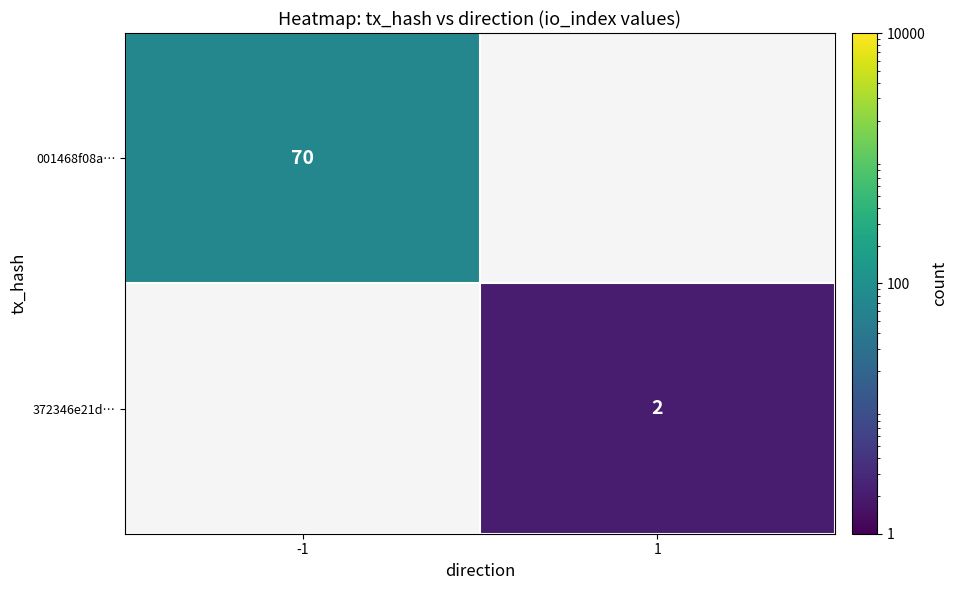

What is the greatest value displayed?

70.0